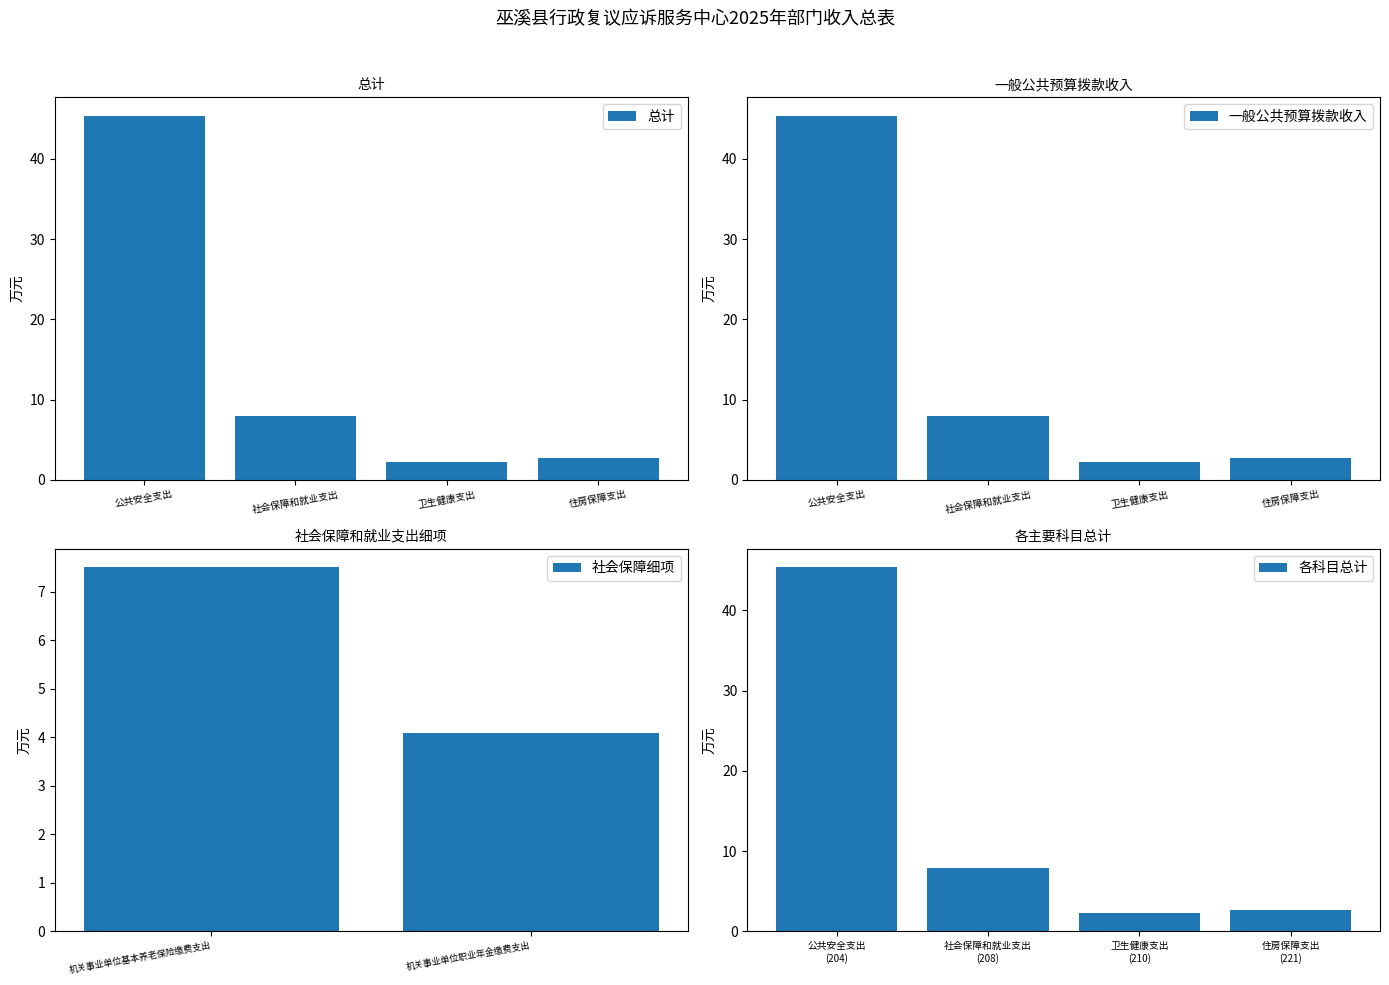

Count the number of categories in the chart.

4